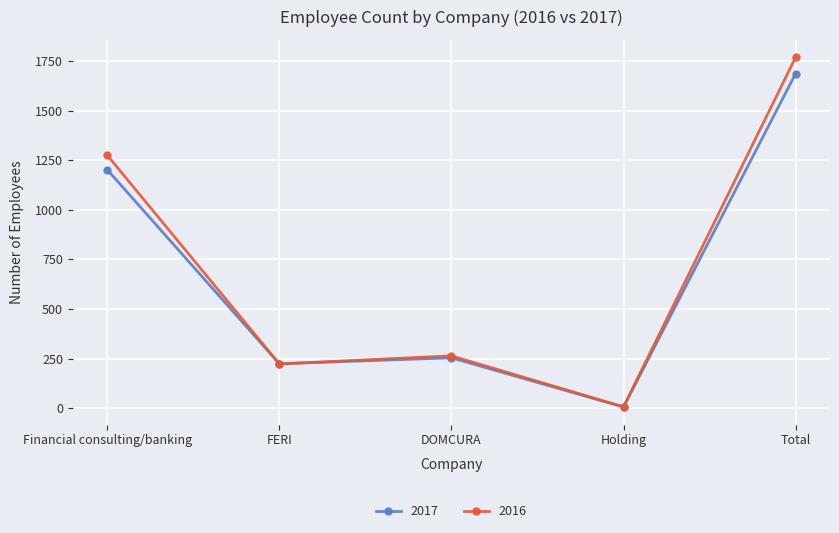

At which category does 2017 reach its first local peak?

DOMCURA